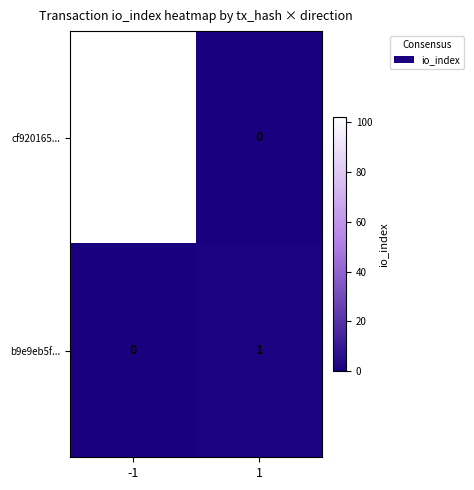

Which series has the widest spread of values?

cf920165...